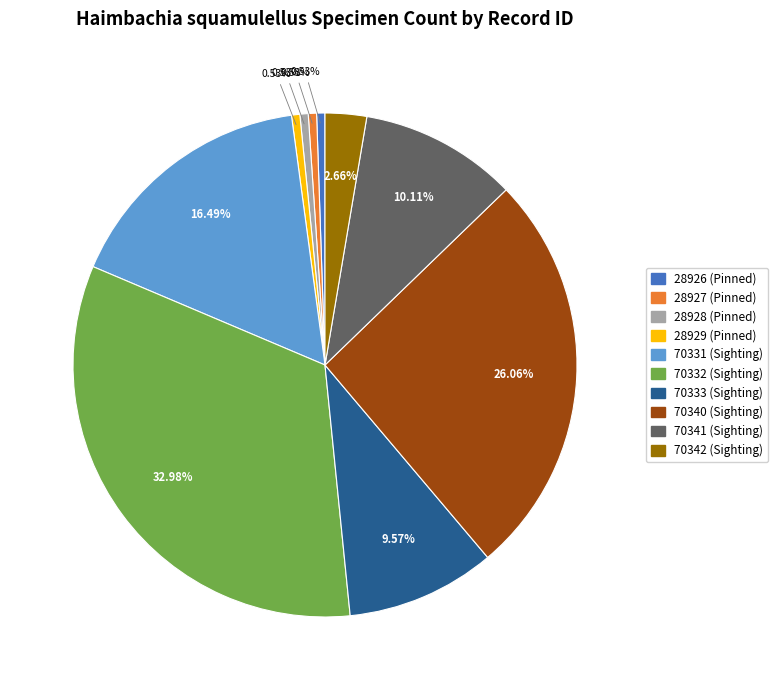

Count the number of slices in the pie.

10